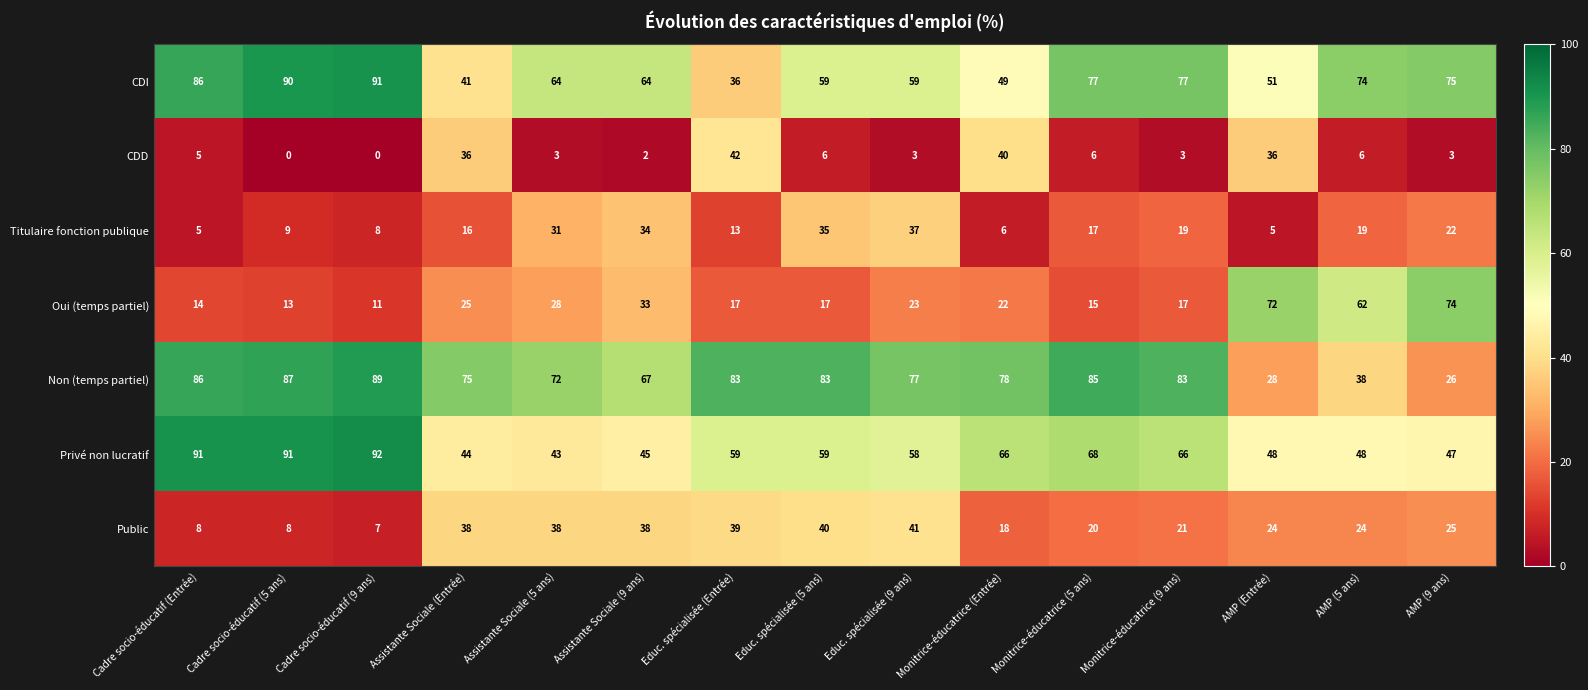

The Privé non lucratif series shows 45 at Assistante Sociale (9 ans). True or false?

True